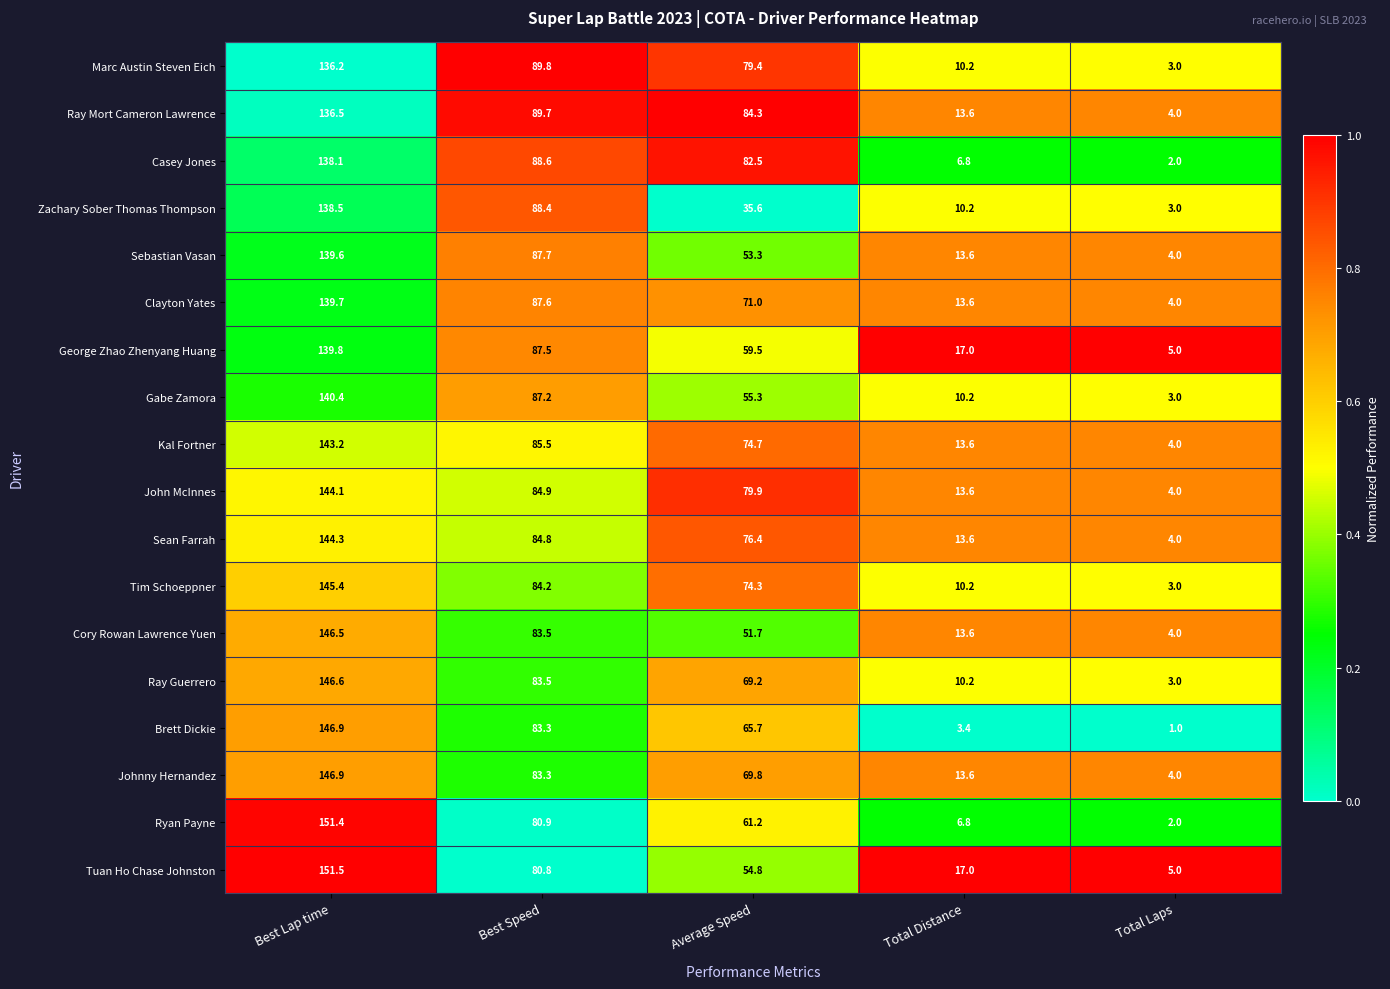

What is the difference between the highest and lowest values at Average Speed?

48.7